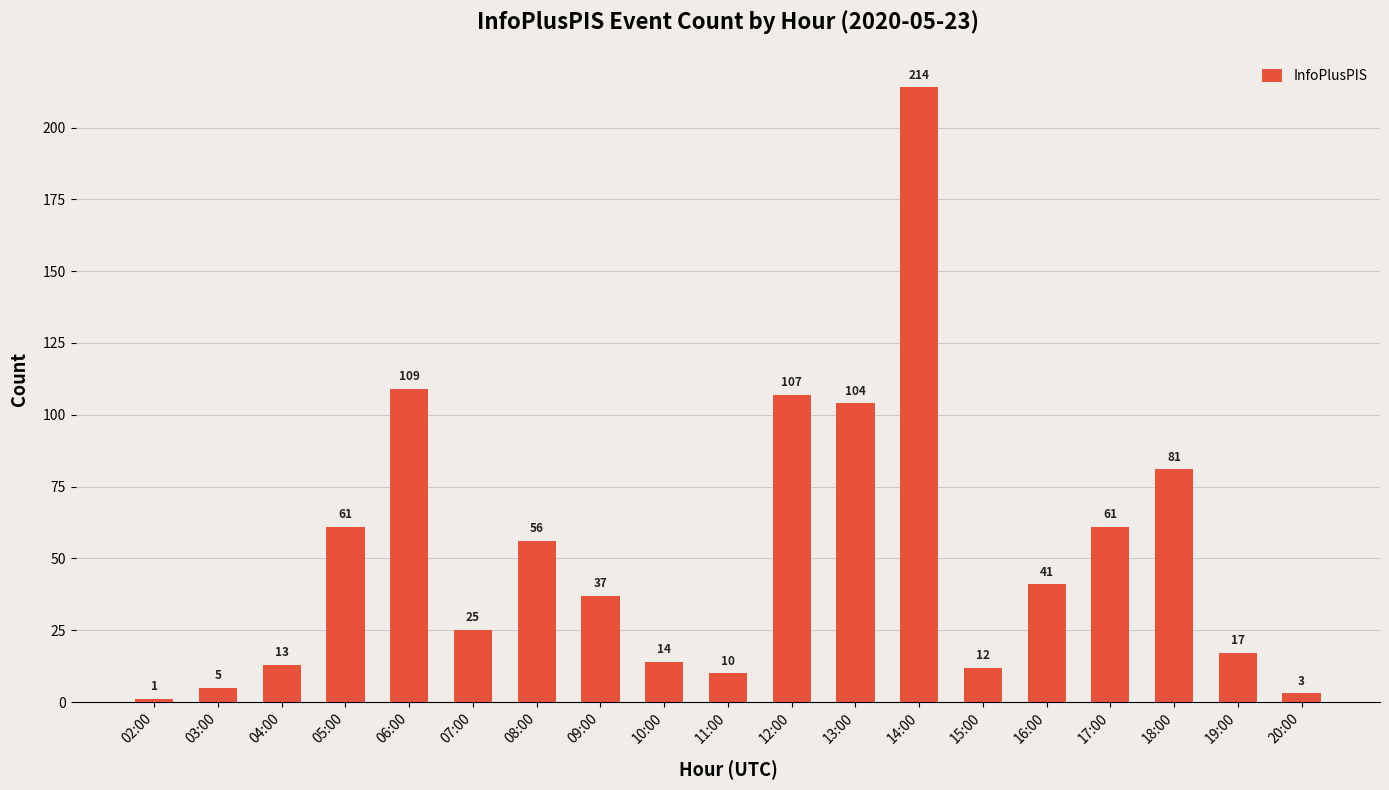

Which label corresponds to the largest value in the chart?

14:00